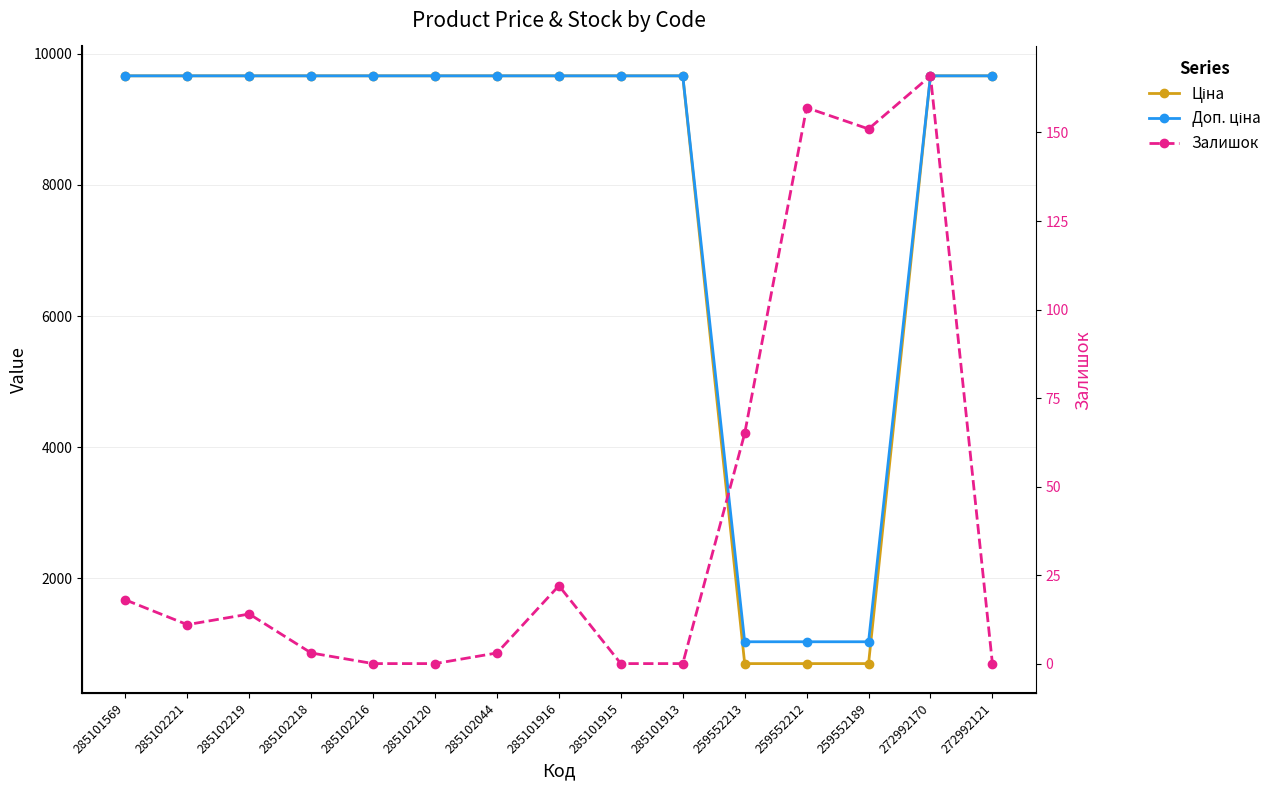

What is the label of the 9th point from the left?

285101915